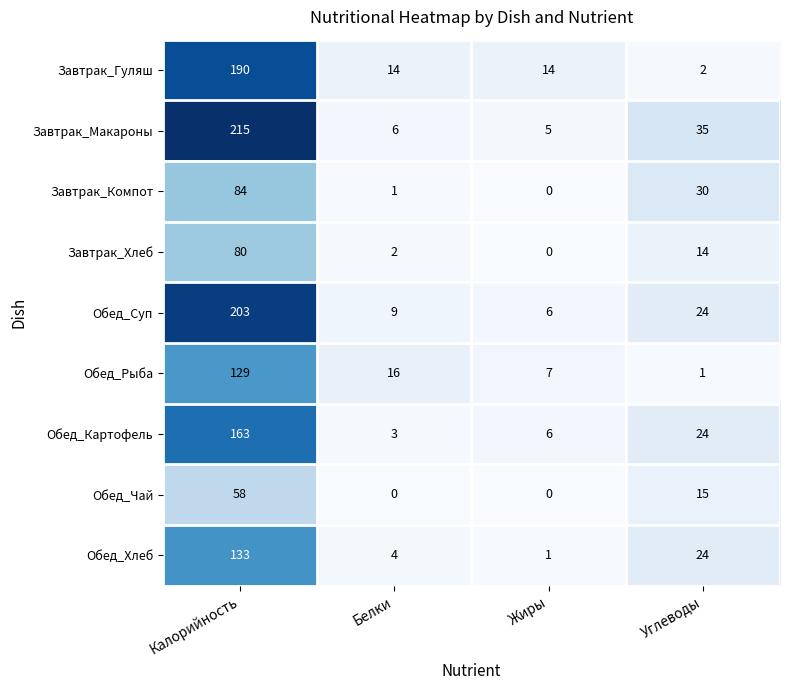

What is the total value across all series at Белки?

55